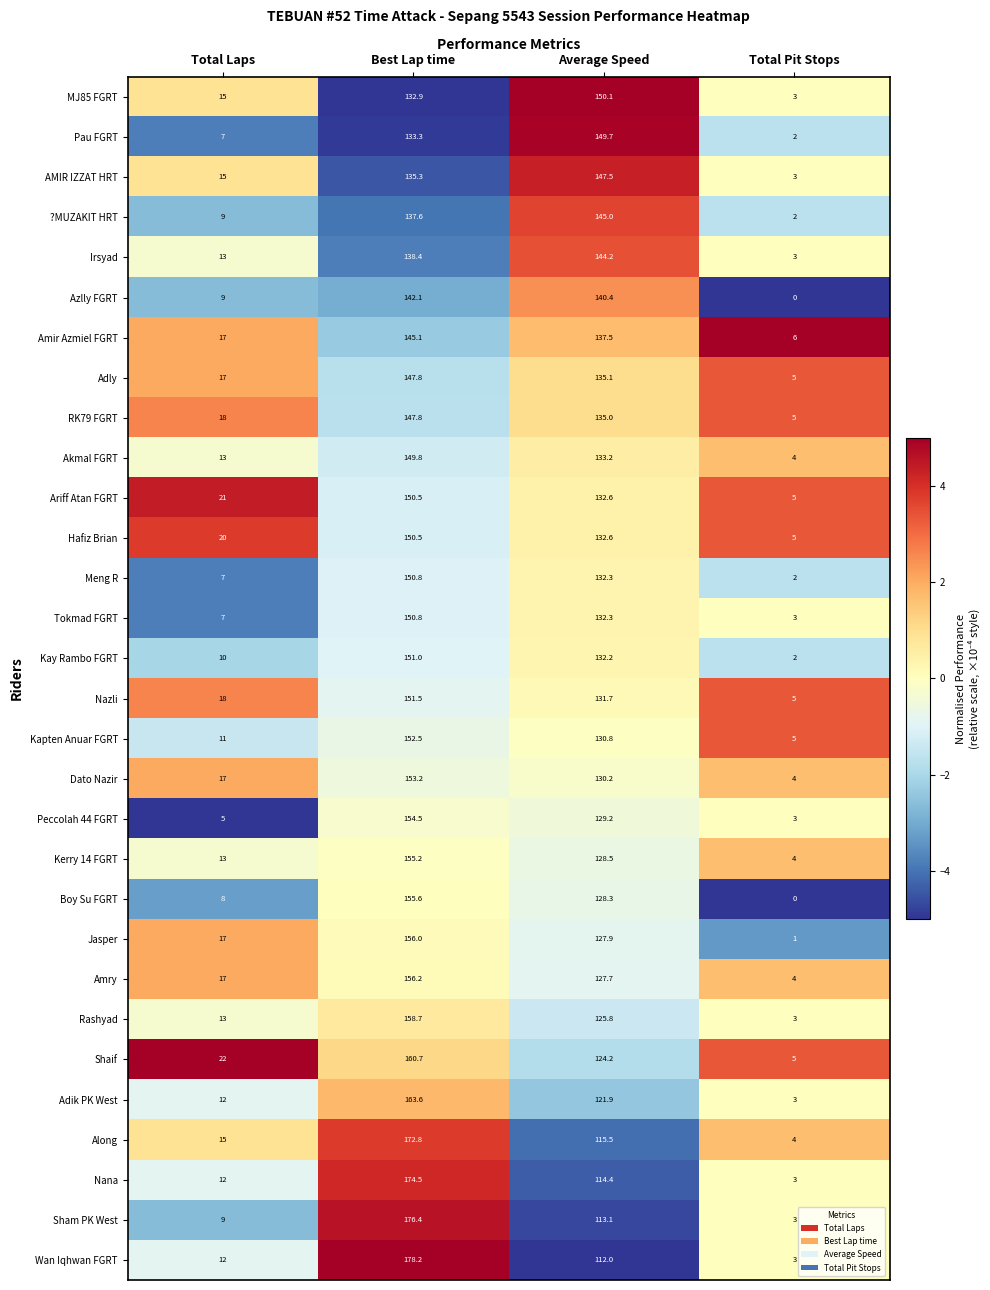

How many series are shown in this chart?

30